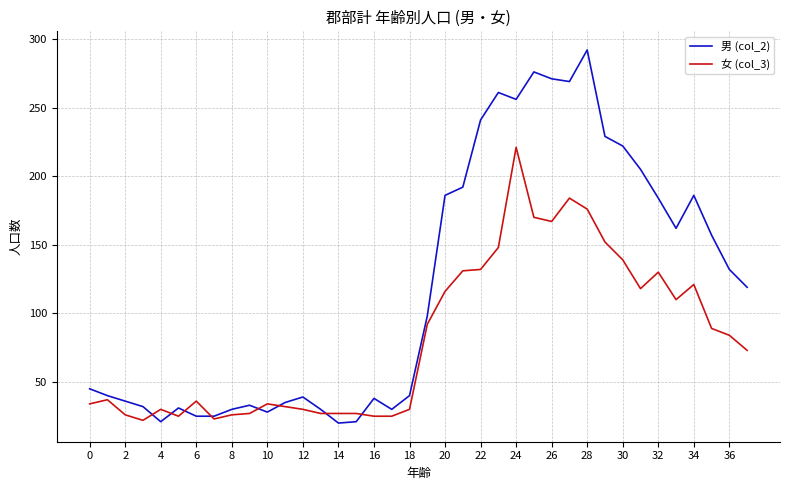

Which series has the largest total across all categories?

男 (col_2)